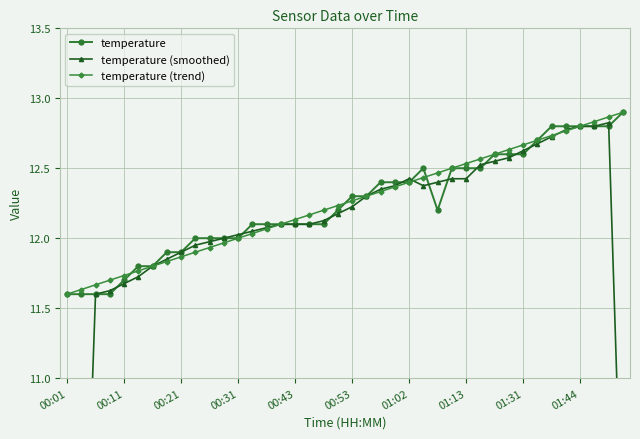

Rank the series at 00:21 from highest to lowest value.

temperature, temperature (smoothed), temperature (trend)